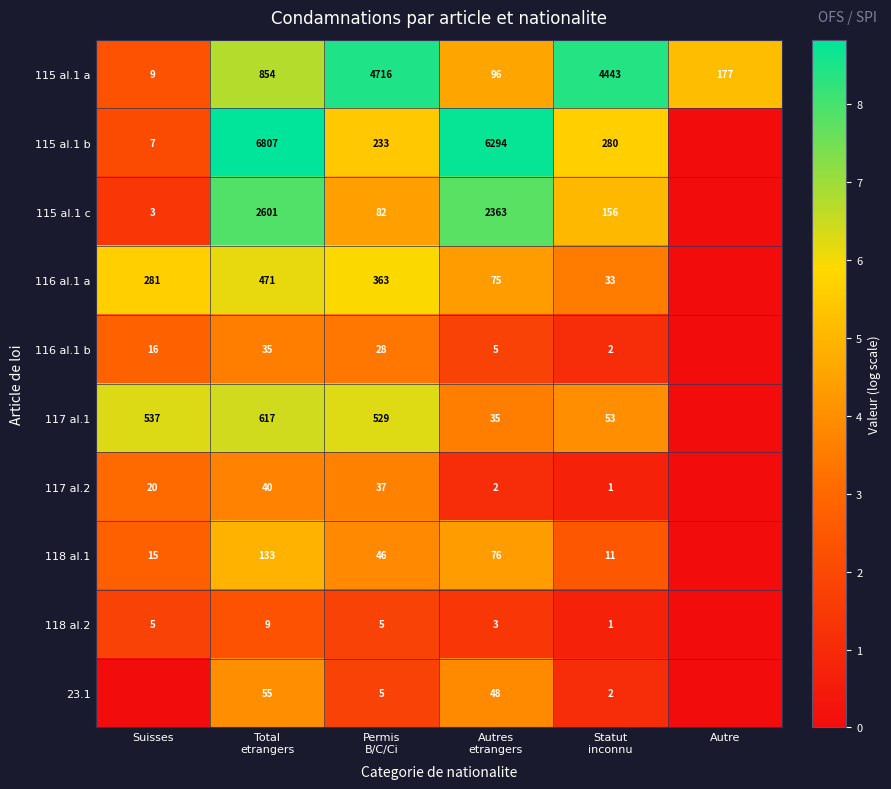

At which category is the sum across all series the highest?

Total
etrangers